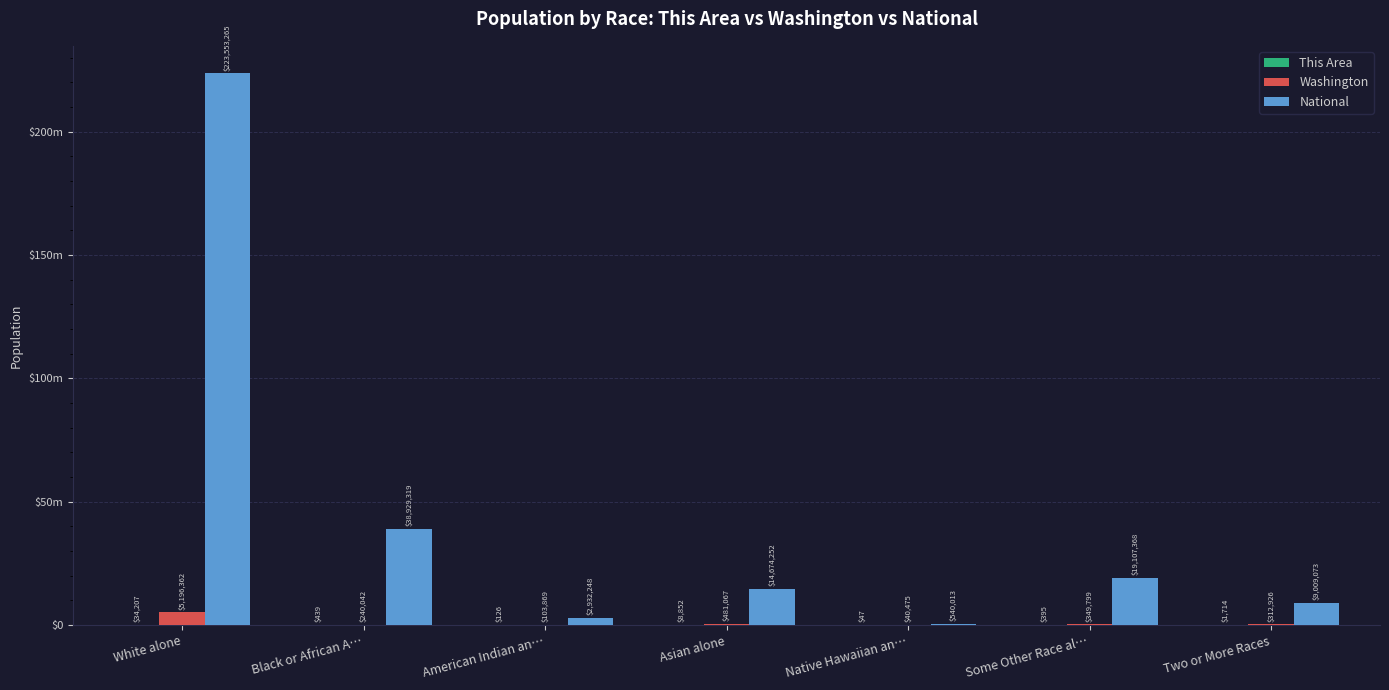

The value of Washington at Black or African A… is 374497. True or false?

False